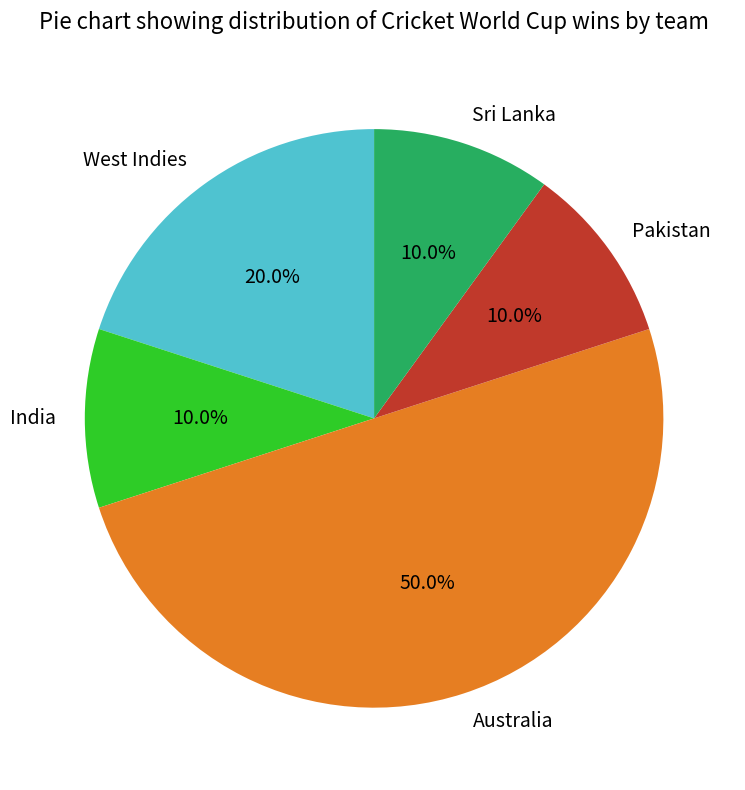

Is West Indies the majority of the pie?

No